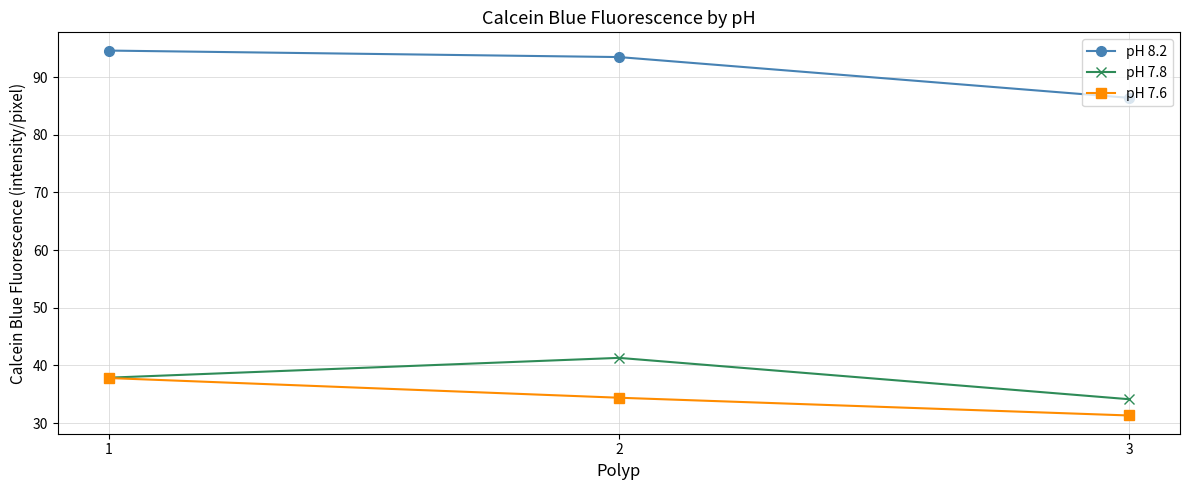

What value does the pH 8.2 series have at 3?

86.4